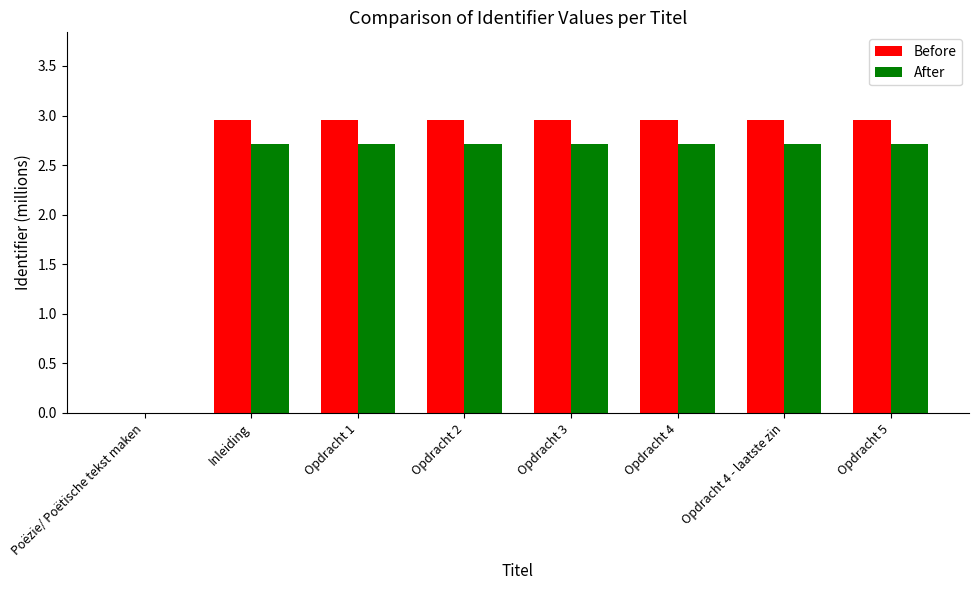

The Before series shows 4.6 at Opdracht 4 - laatste zin. True or false?

False